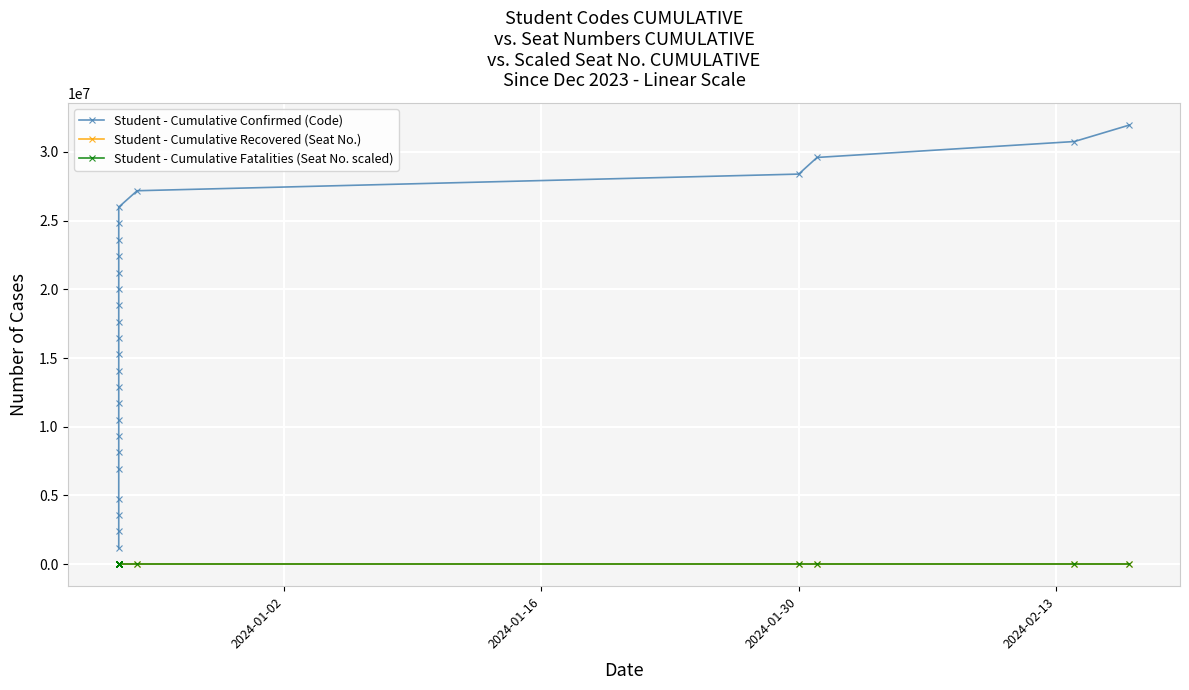

True or false: Student - Cumulative Recovered (Seat No.) has more than 0 points higher than both neighbors.

False